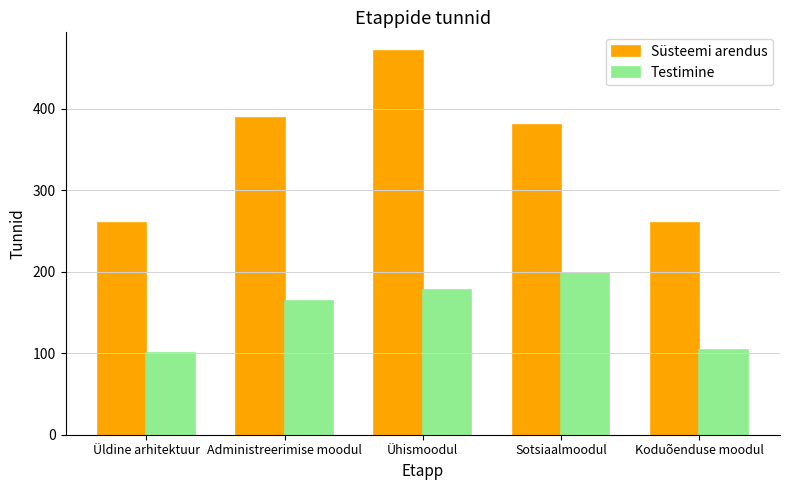

List the series in order of their overall mean, lowest first.

Testimine, Süsteemi arendus